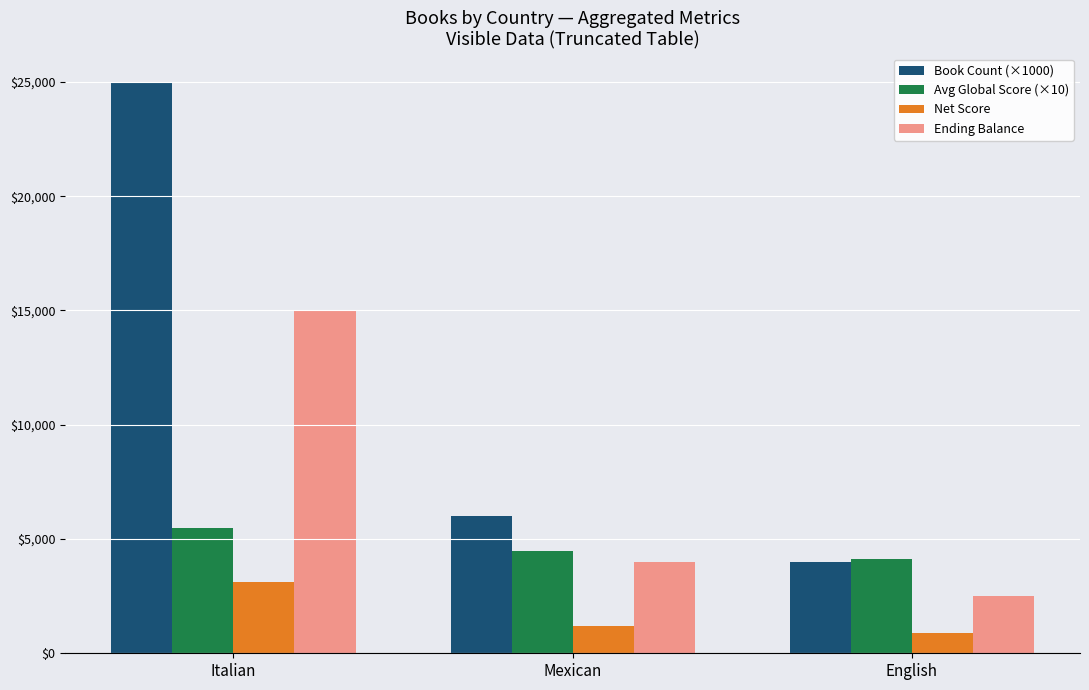

Reading left to right, extract all data points from this chart.

Book Count (×1000): 25000	6000	4000
Avg Global Score (×10): 5490	4480	4110
Net Score: 3100	1200	900
Ending Balance: 15000	4000	2500